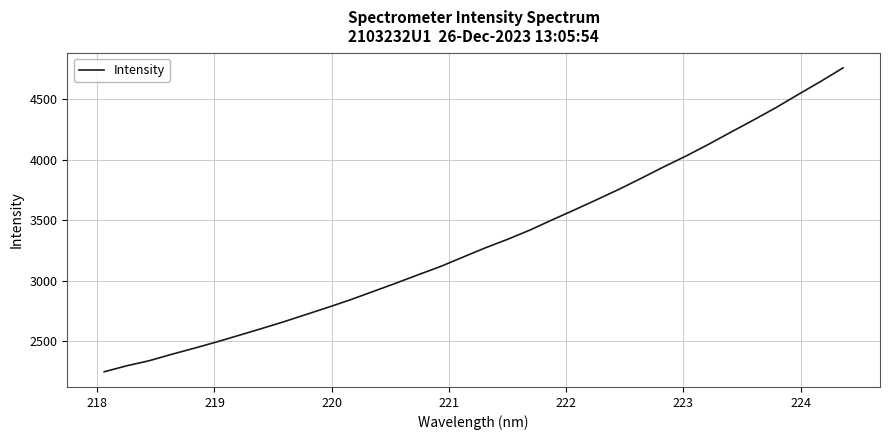

How many lines are shown in the chart?

1